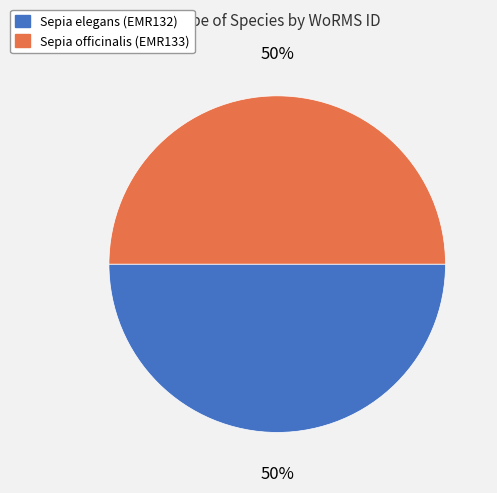

Is the sum of Sepia elegans (EMR132) and Sepia officinalis (EMR133) greater than half?

Yes